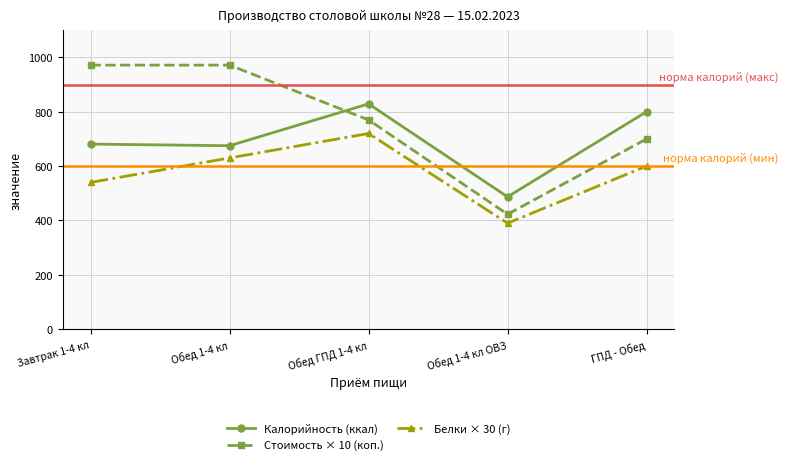

What is the label of the 4th point from the right?

Обед 1-4 кл